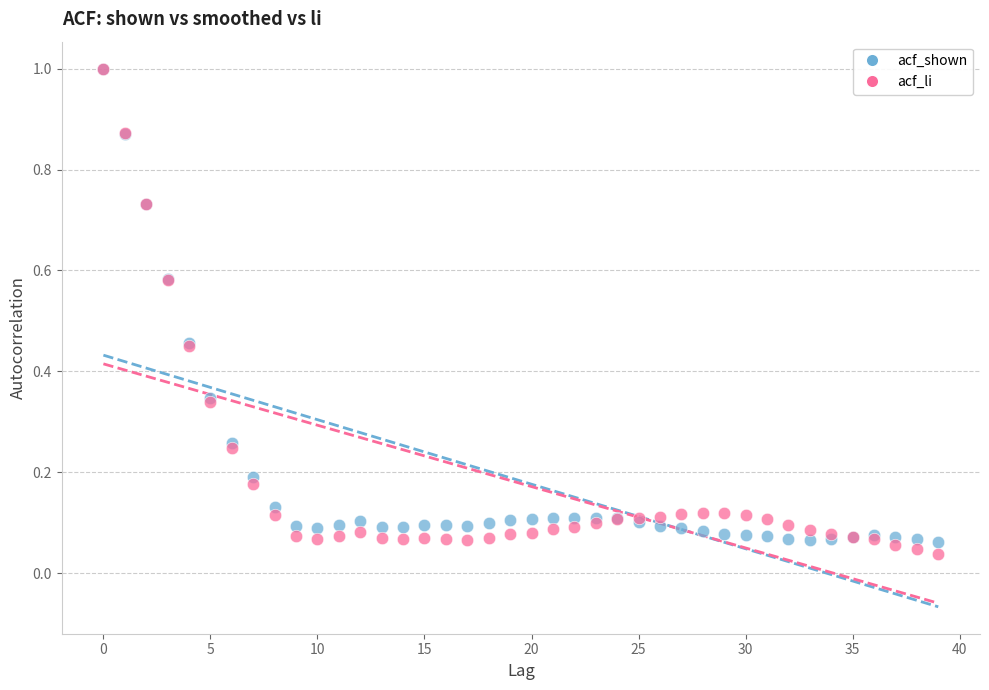

Which series contains the lowest Y value?

acf_li